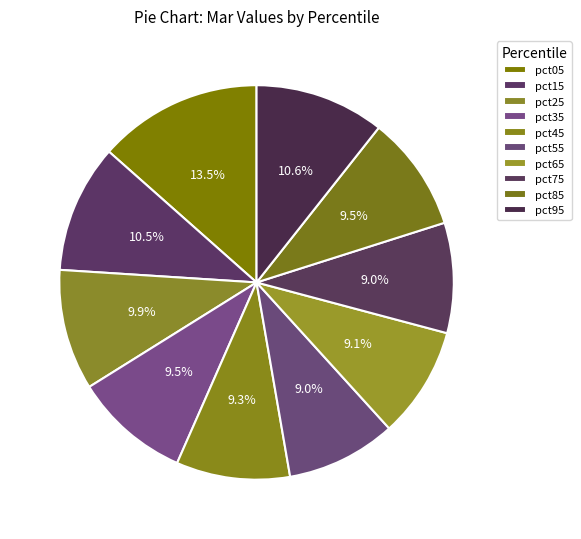

How much of the chart is everything except pct05?

86.5%